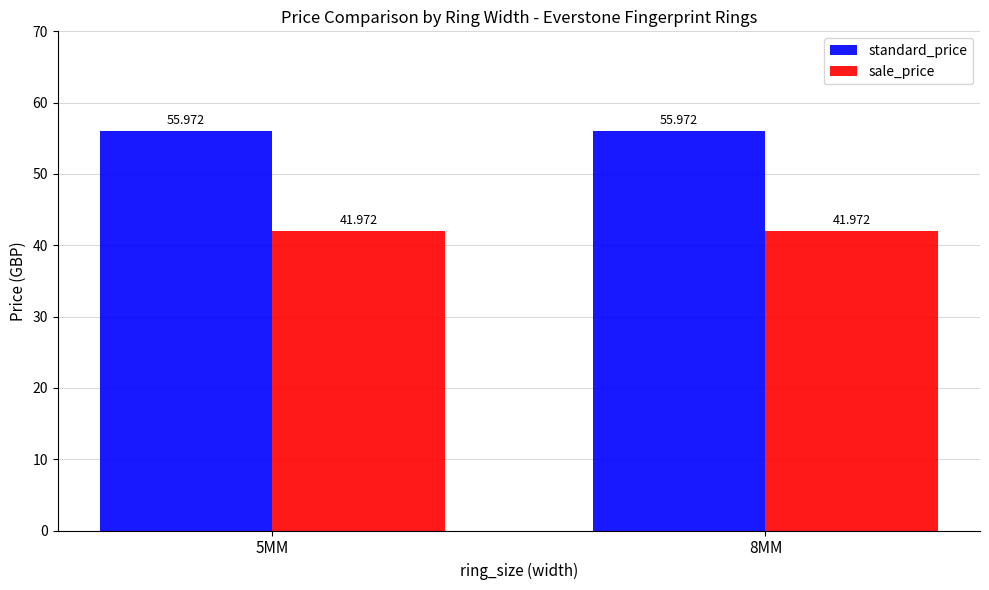

How many groups of bars are there?

2